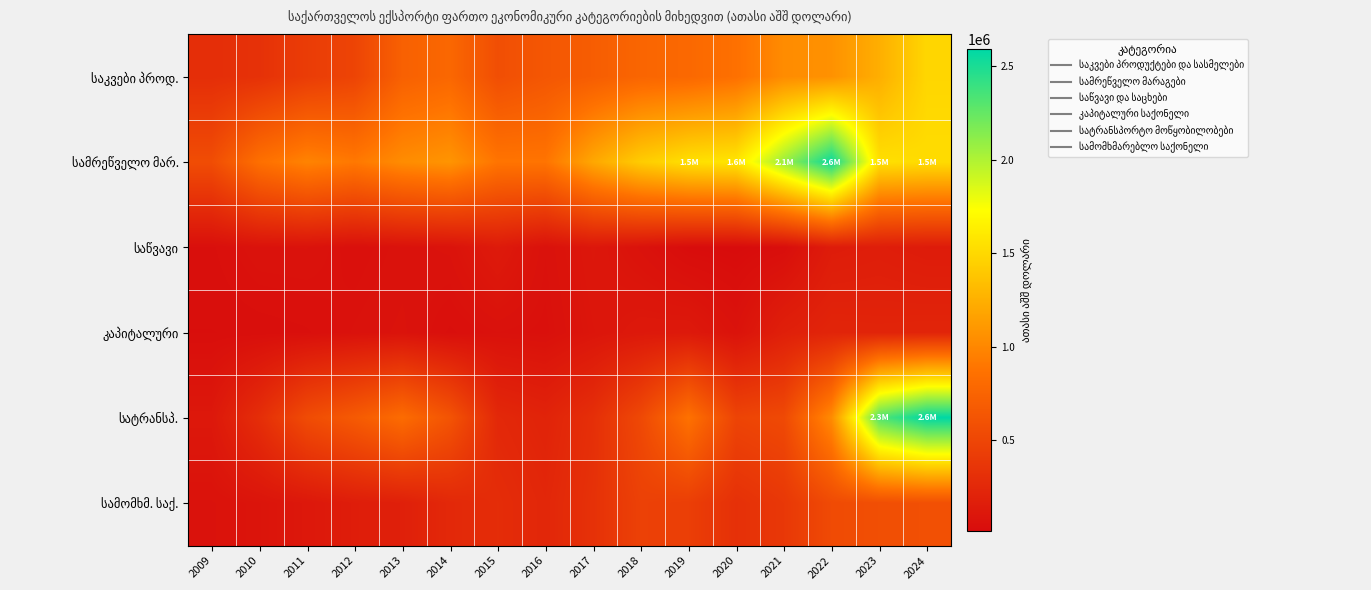

What is the greatest value displayed?

2590266.3